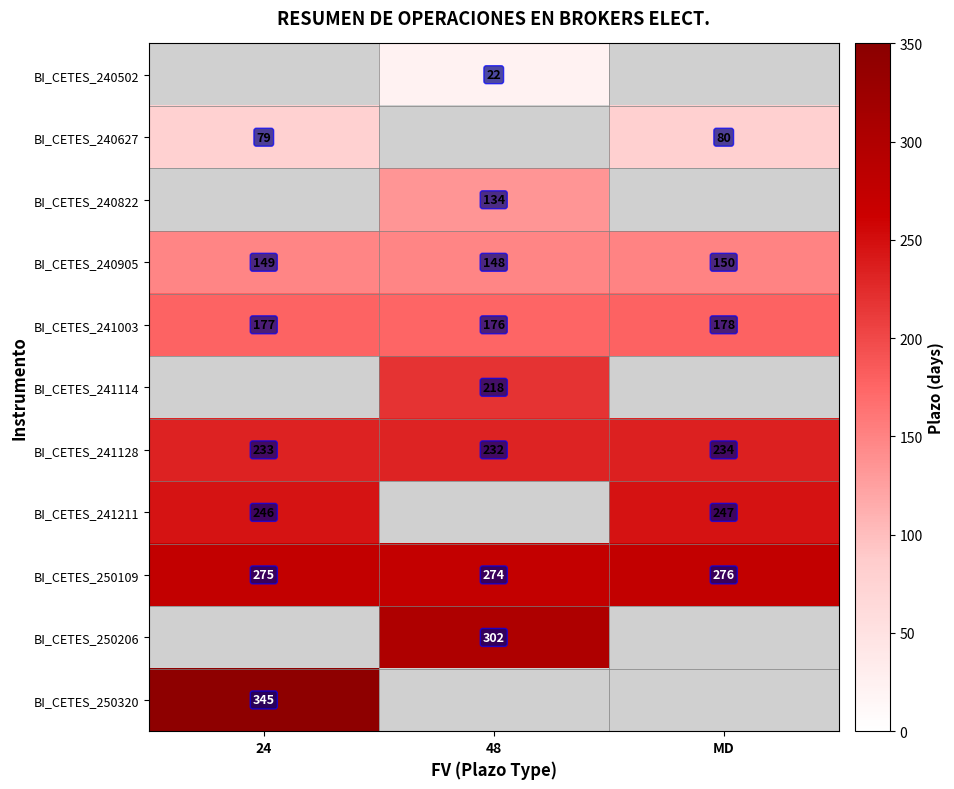

Count the BI_CETES_240905 values in the range 148 to 150.

3